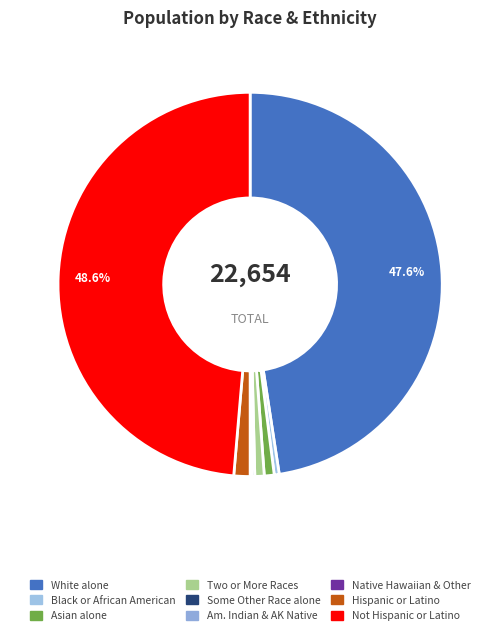

True or false: Not Hispanic or Latino accounts for 49% of the total.

True